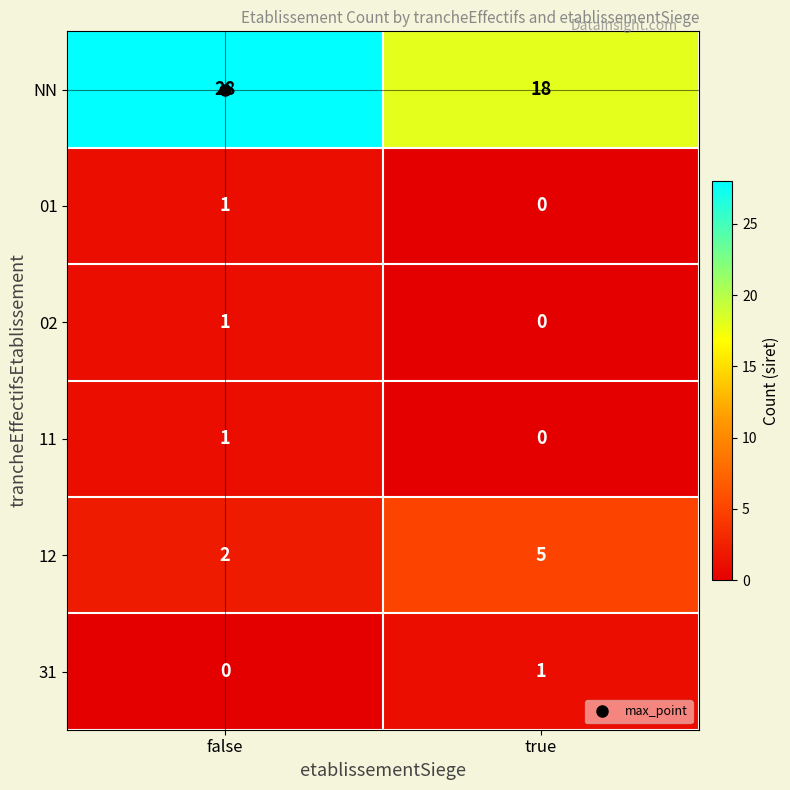

List the labels in order of 31 value, smallest first.

false, true